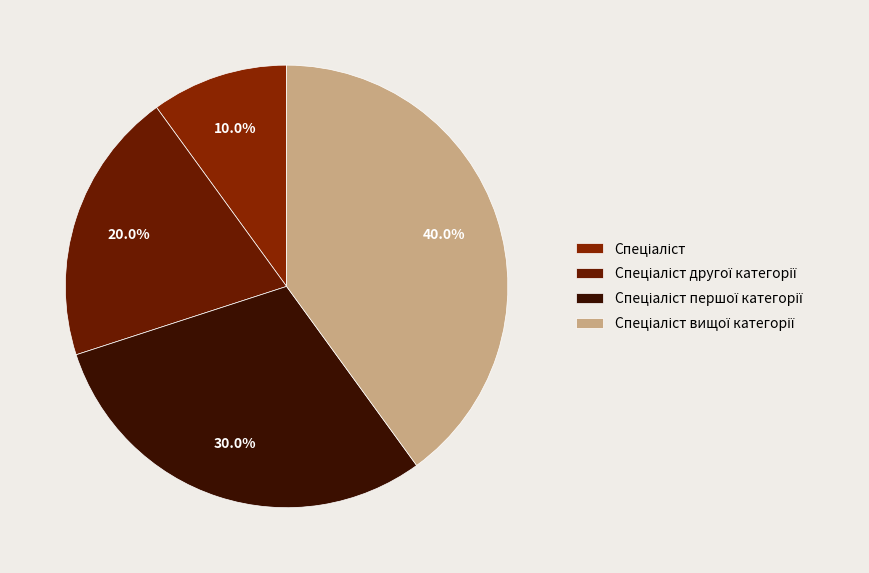

What percentage is NOT represented by Спеціаліст?

90.0%